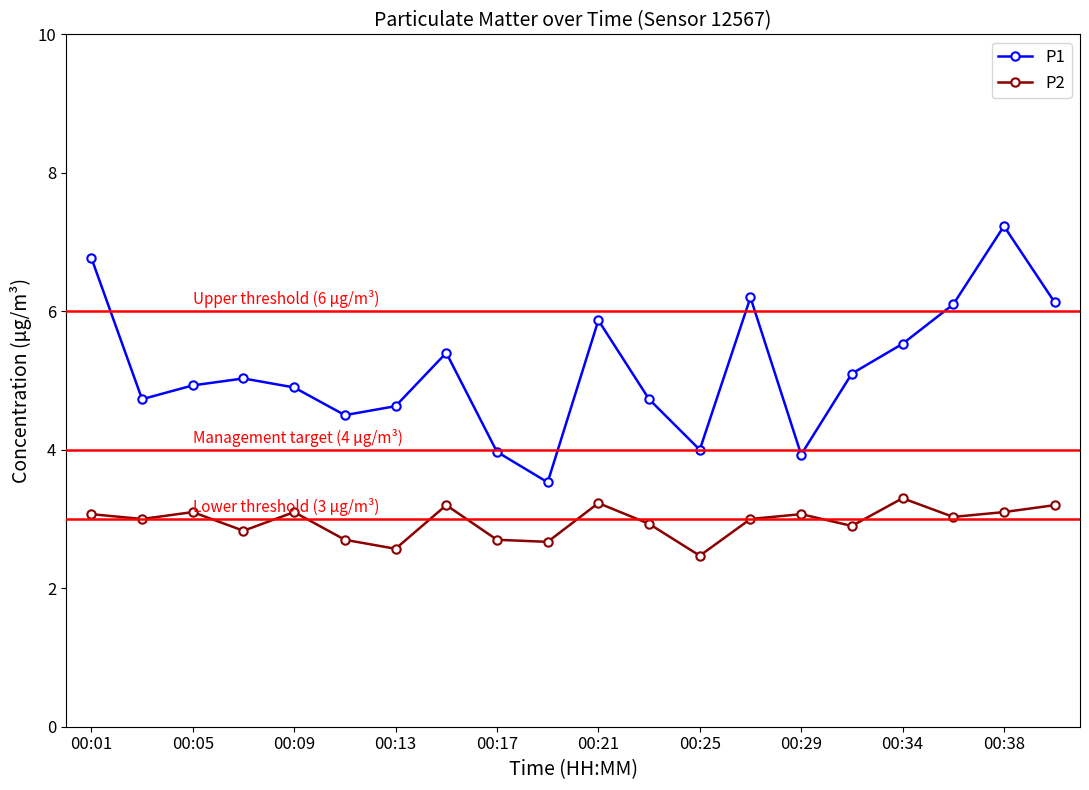

What is the value of the P1 point at the 15th from the left?

3.9